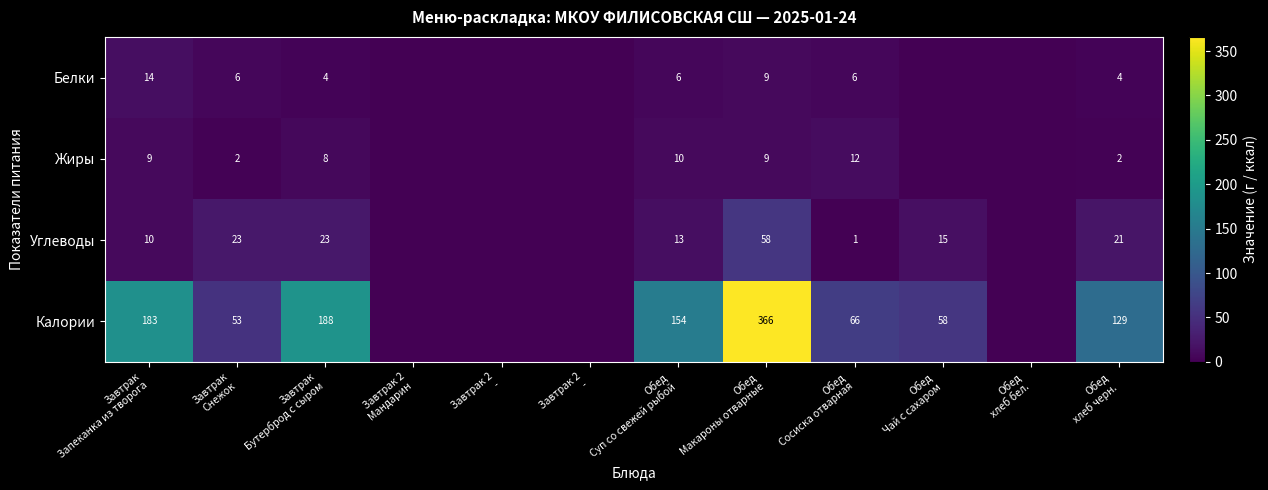

What is the difference between the second highest and minimum values in the Калории series?

187.9